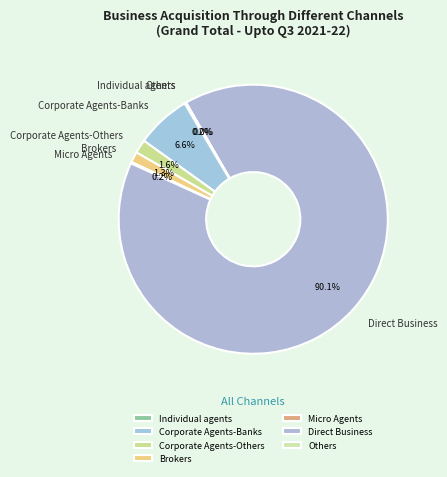

What percentage do Direct Business and Corporate Agents-Banks together represent?

96.7%